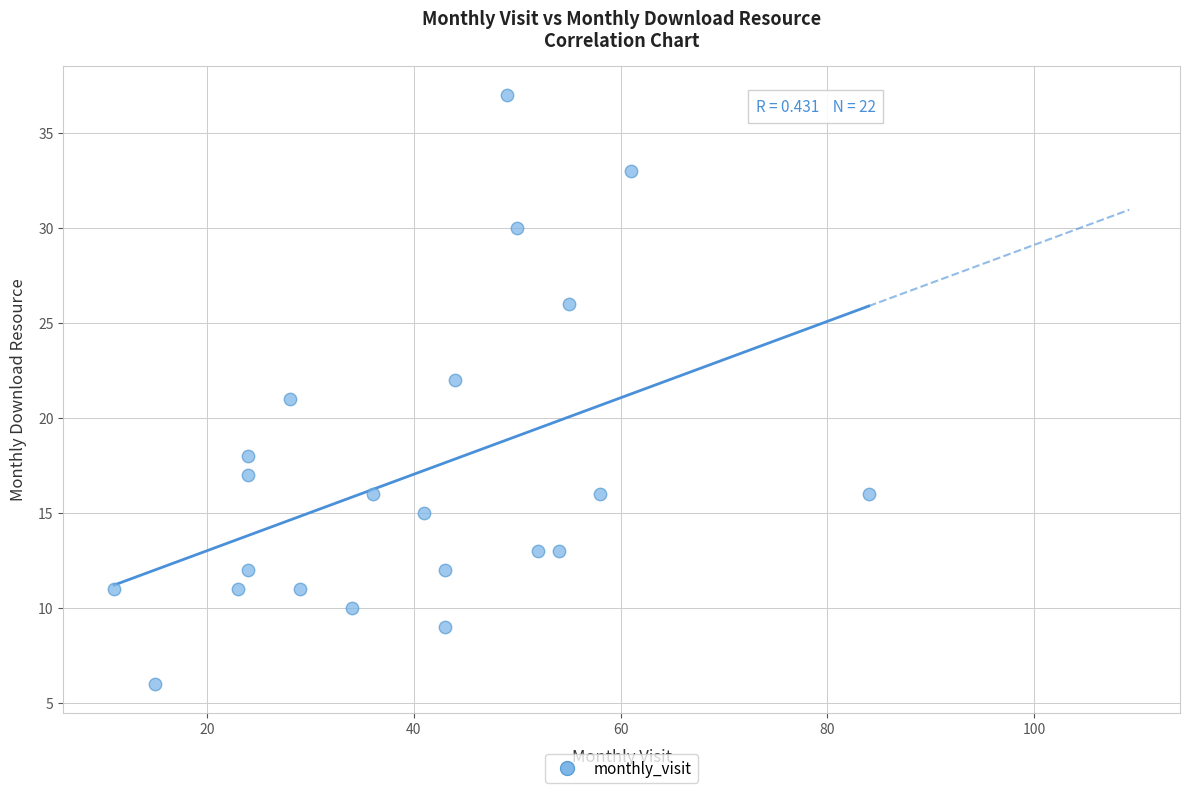

What is the range of X values (max minus min)?

73